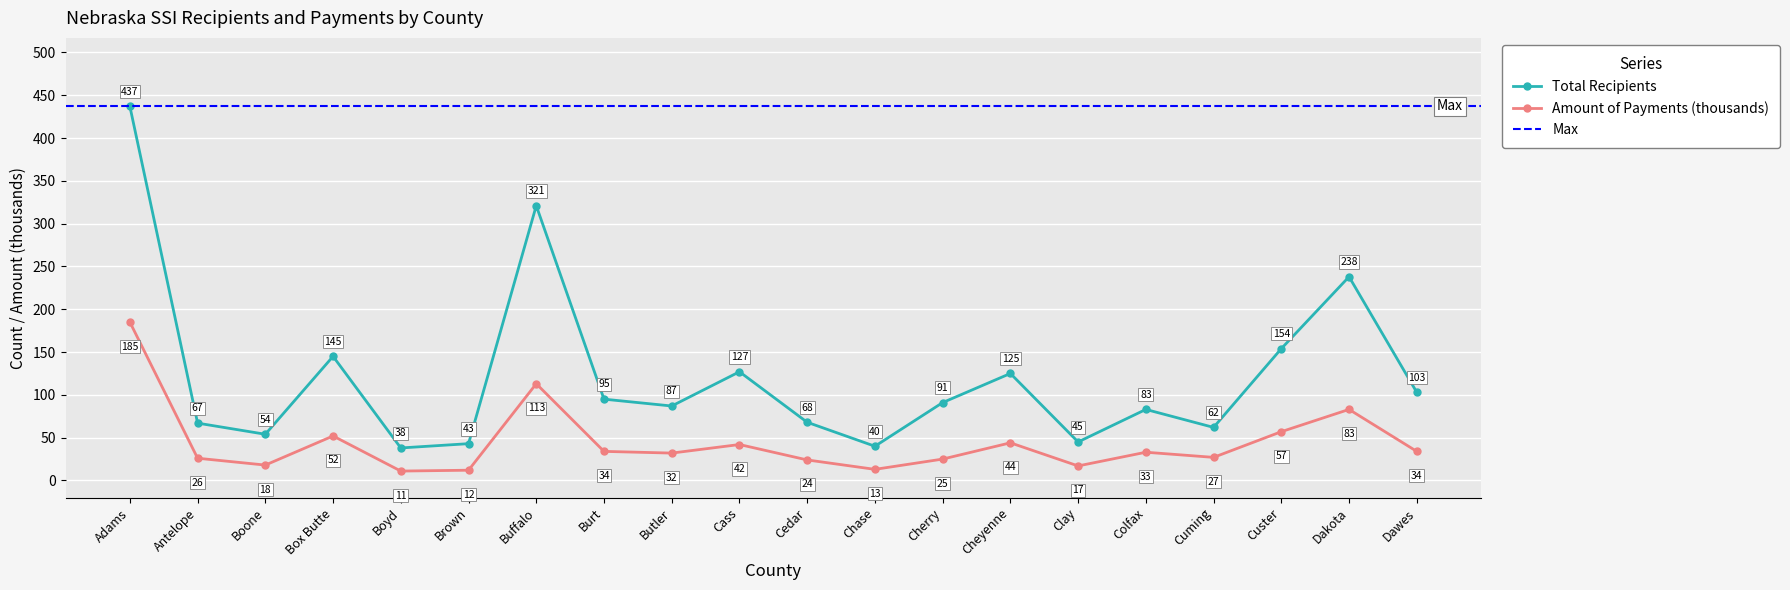

What is the sum of all Amount of Payments (thousands) values?

882